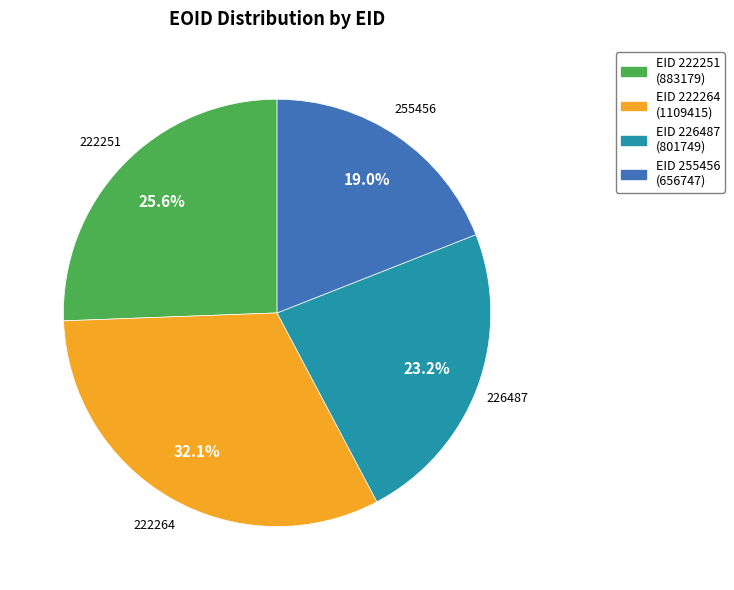

Does any single category account for the majority?

No